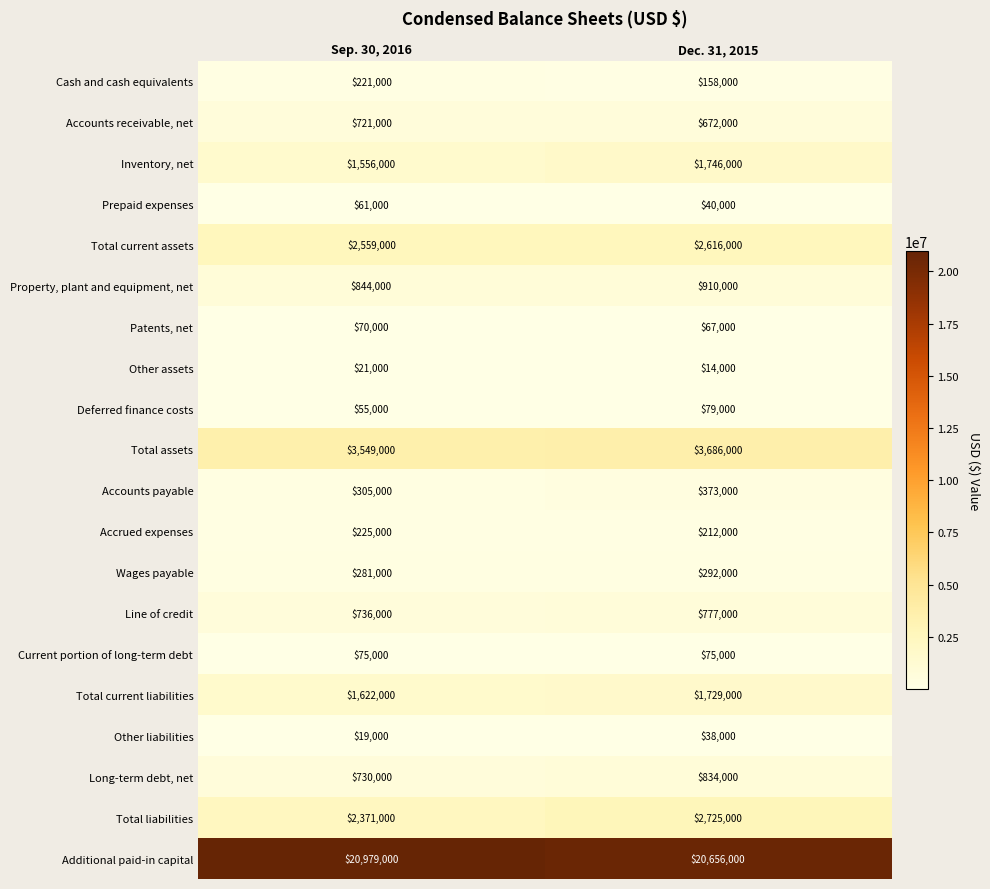

Which series has the largest range (max minus min)?

Total liabilities